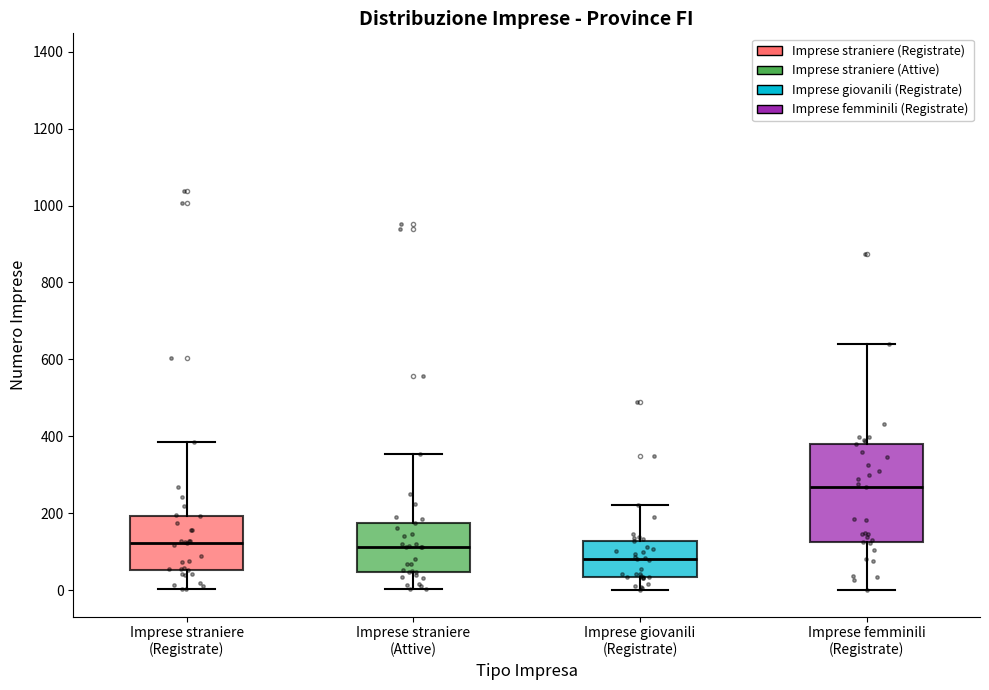

Where is the lower edge of the box for Imprese straniere (Attive) on the y-axis? The values are not printed on the chart, so give them approximately, as read against the axis.

40